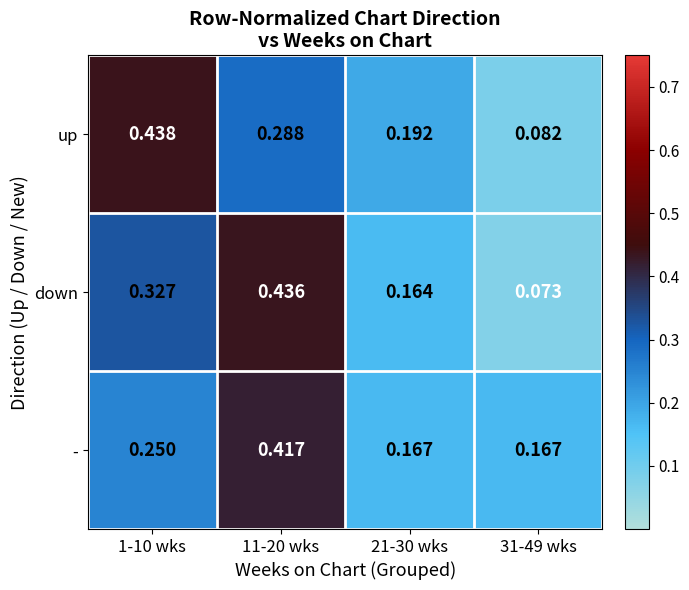

List the series in order of their peak value, highest first.

up, down, -